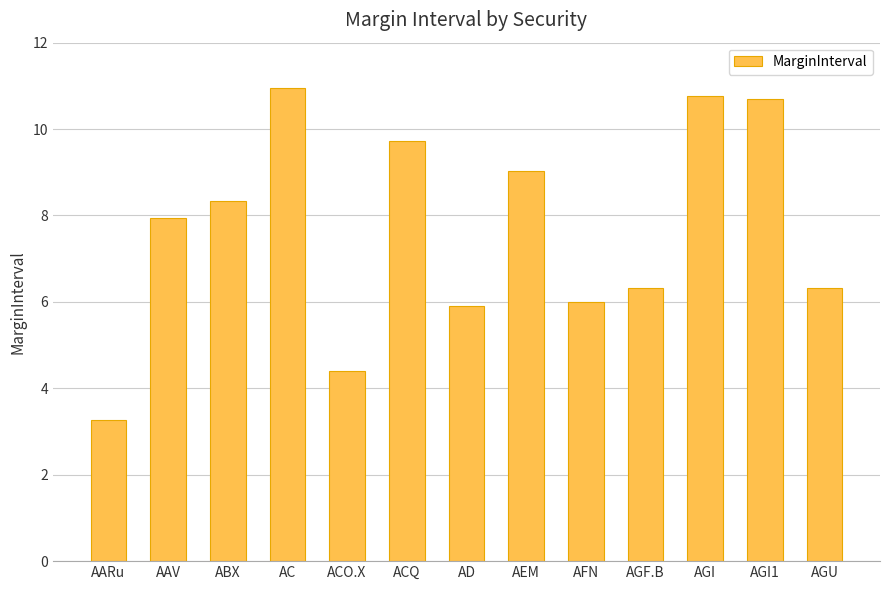

What is the difference between the maximum and second lowest values?

6.5